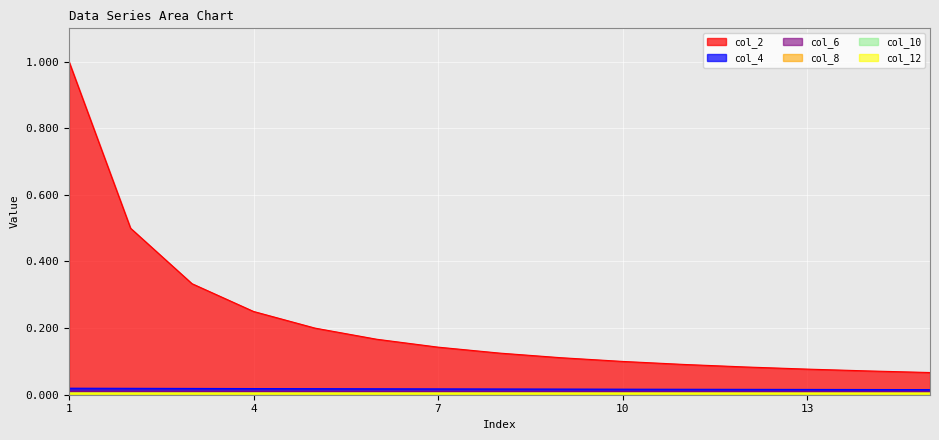

Which category has the lowest value in the col_6 series?

15